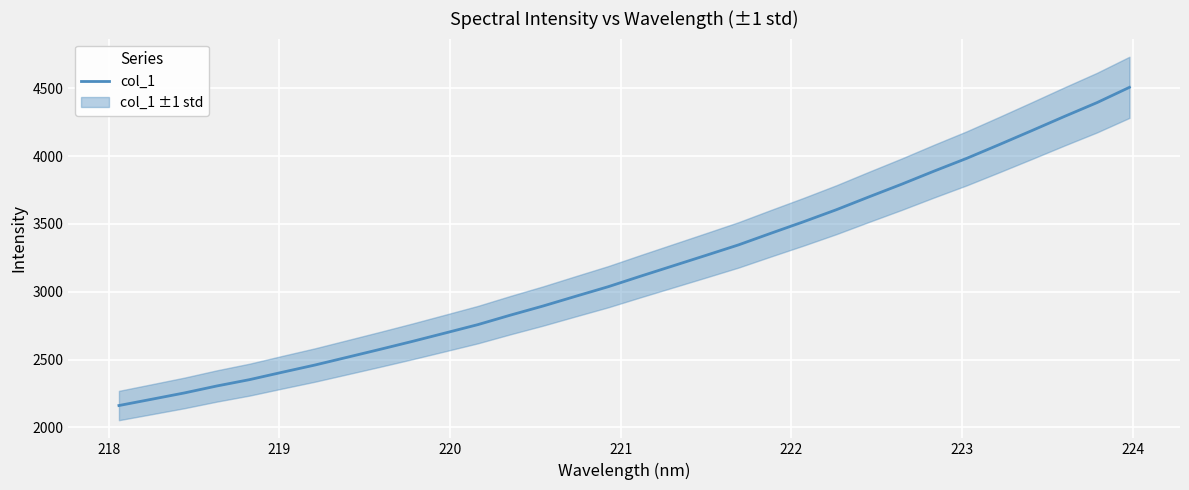

What is the sum of all values?

101352.8